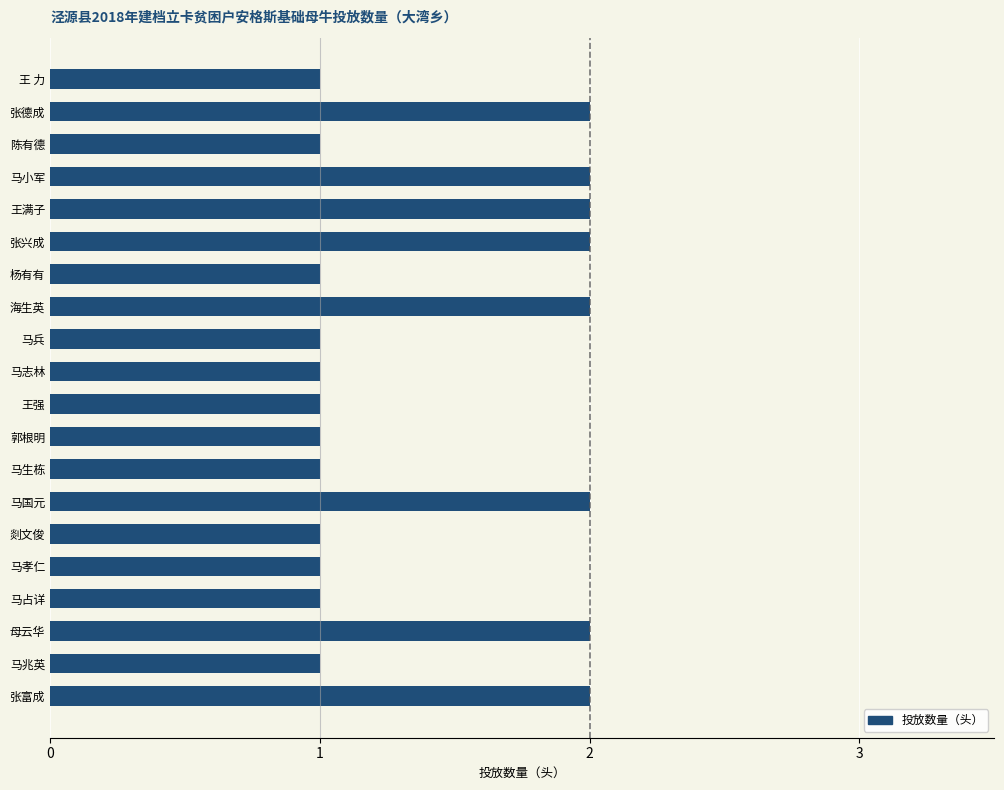

What is the ratio of the value at 王强 to the value at 海生英?

0.5